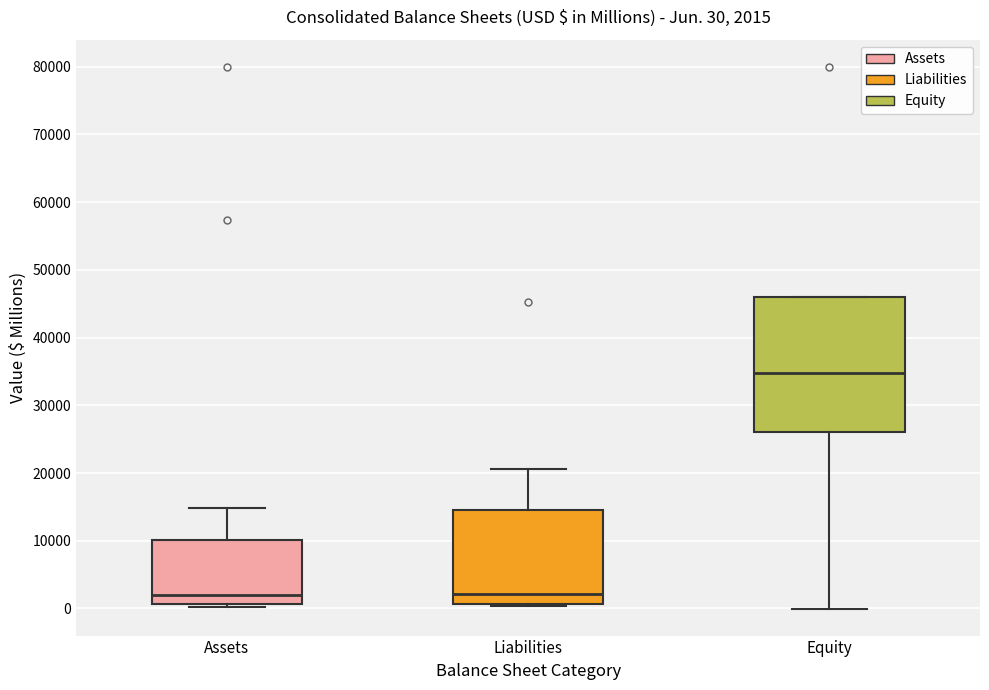

Which box is the tallest, from its lower edge to its upper edge?

Equity